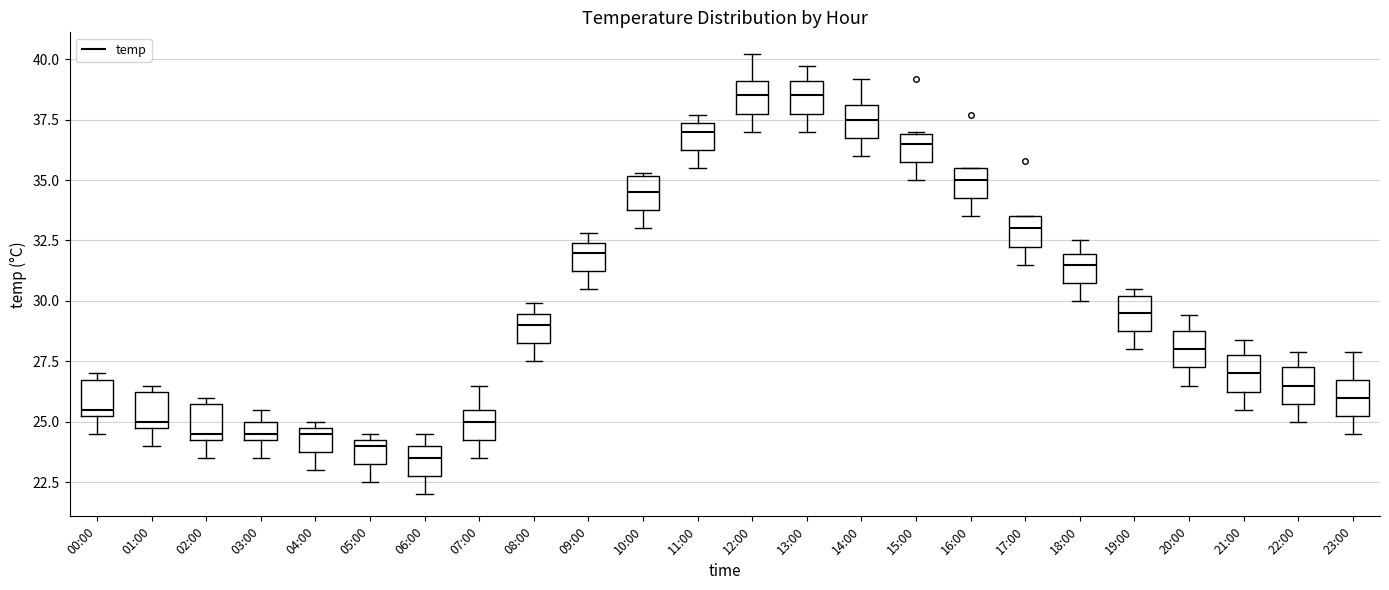

Where is the lower edge of the box for 00:00 on the y-axis? The values are not printed on the chart, so give them approximately, as read against the axis.

25.5